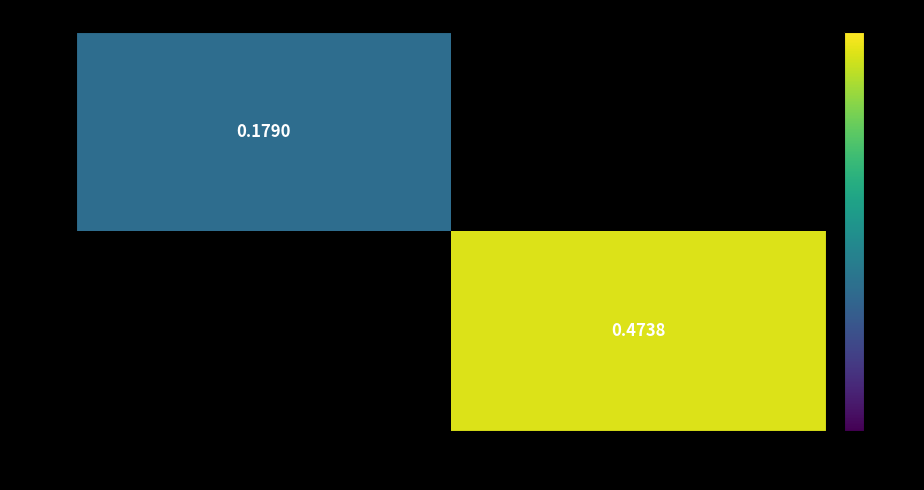

What is the maximum value shown in the chart?

0.5